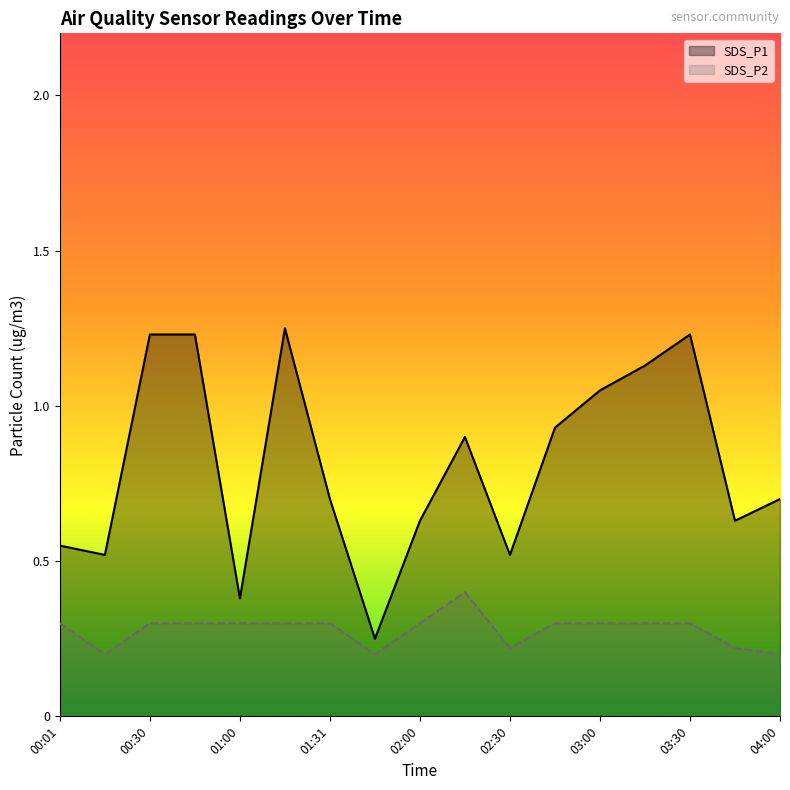

Rank the series by their average value, from lowest to highest.

SDS_P2, SDS_P1